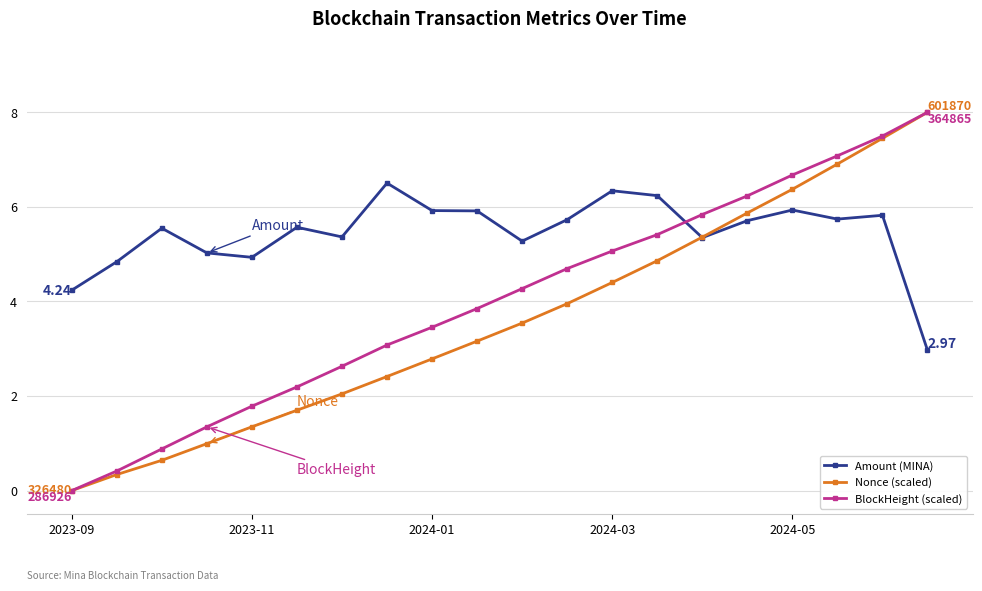

True or false: BlockHeight (scaled) has more than 0 interior local peaks.

False